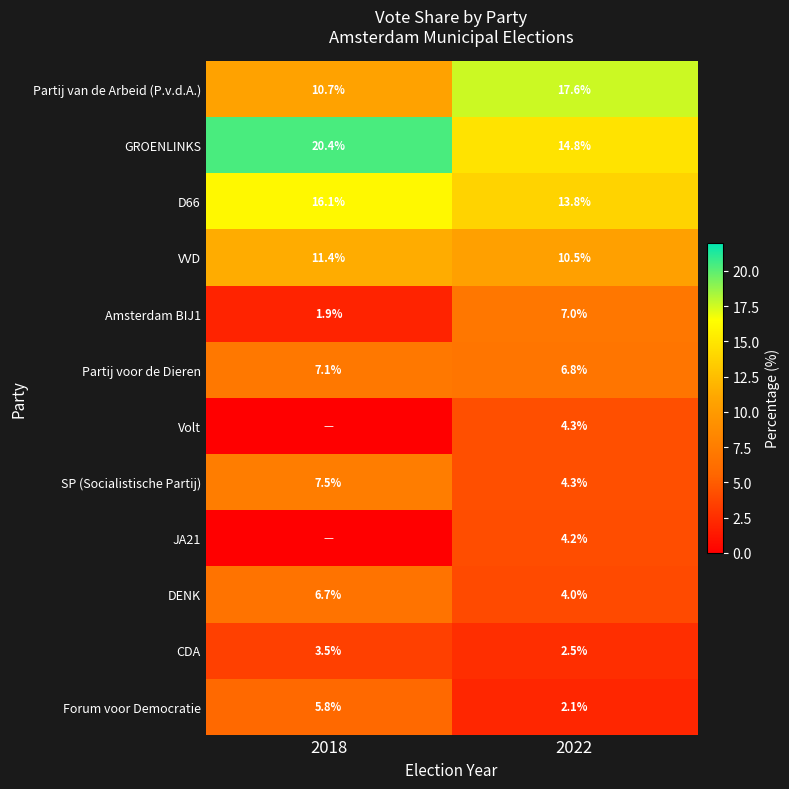

Rank the categories by D66 value from lowest to highest.

2022, 2018